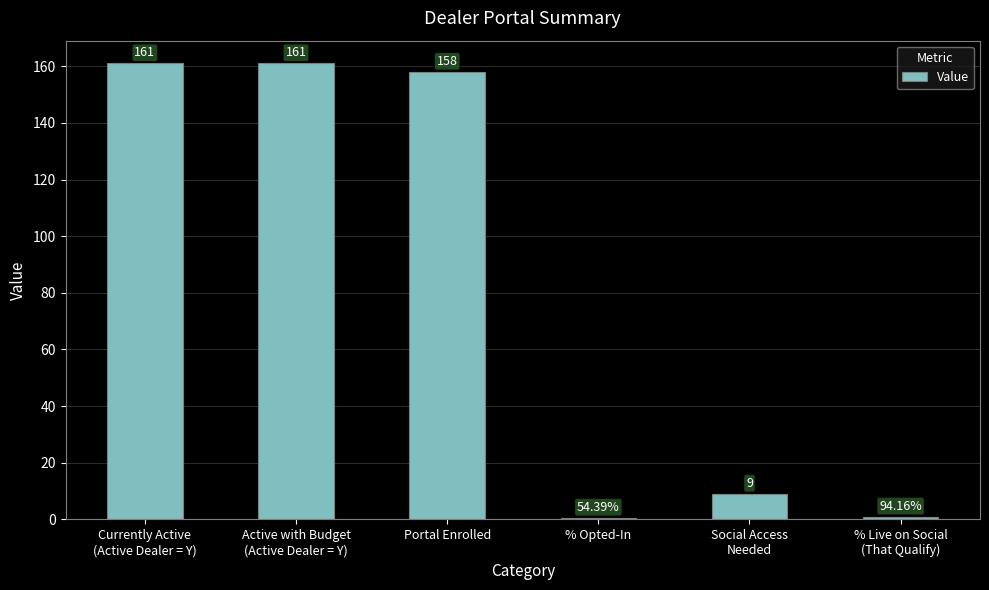

Which category has the lowest value across all series?

% Opted-In